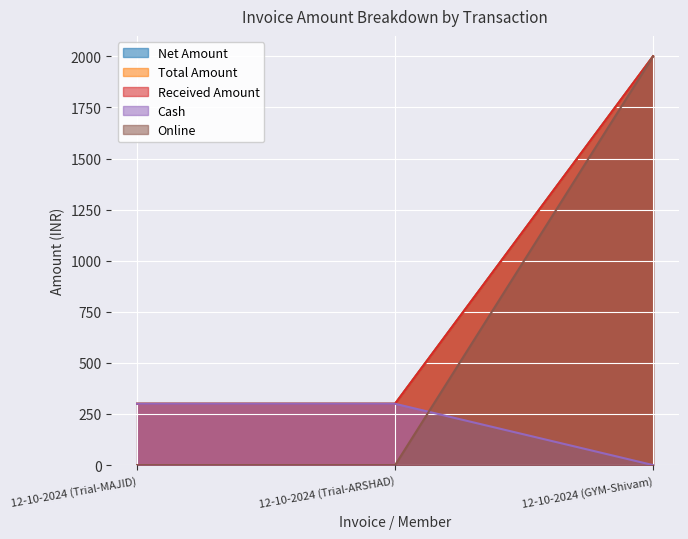

What is the difference between the maximum and second lowest values in the Received Amount series?

1700